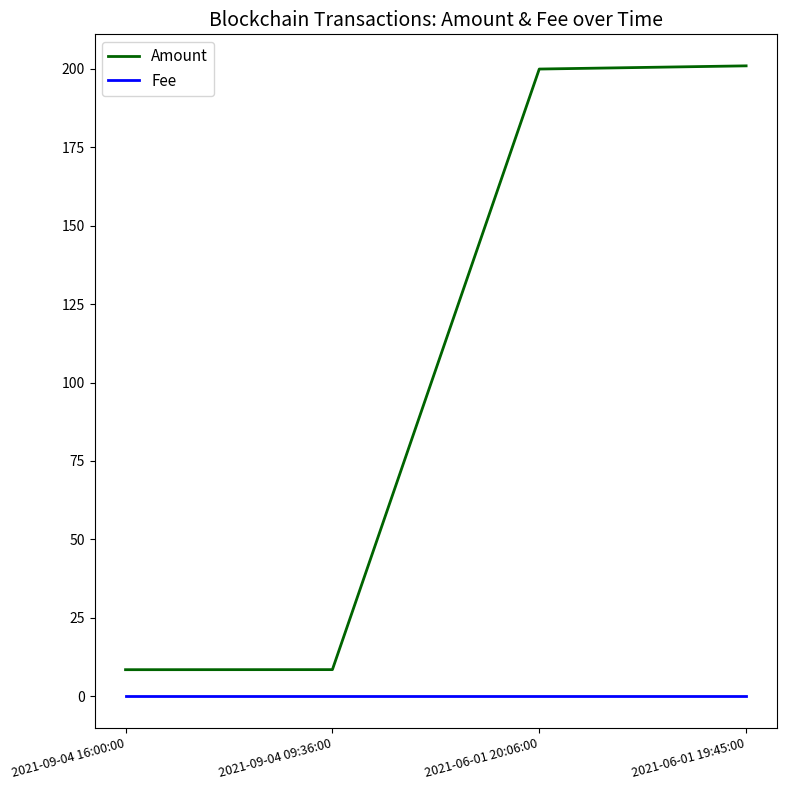

At which label does Amount first exceed 199?

2021-06-01 20:06:00